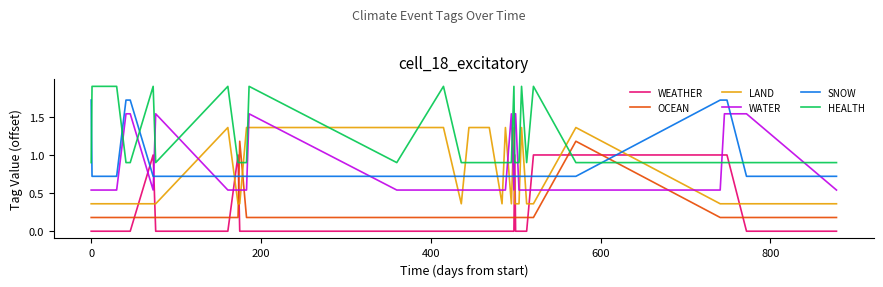

What is the maximum value for WEATHER?

1.0